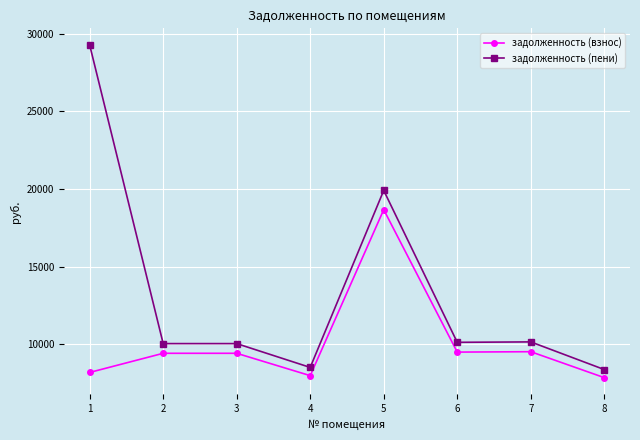

How many data points does each series have?

8